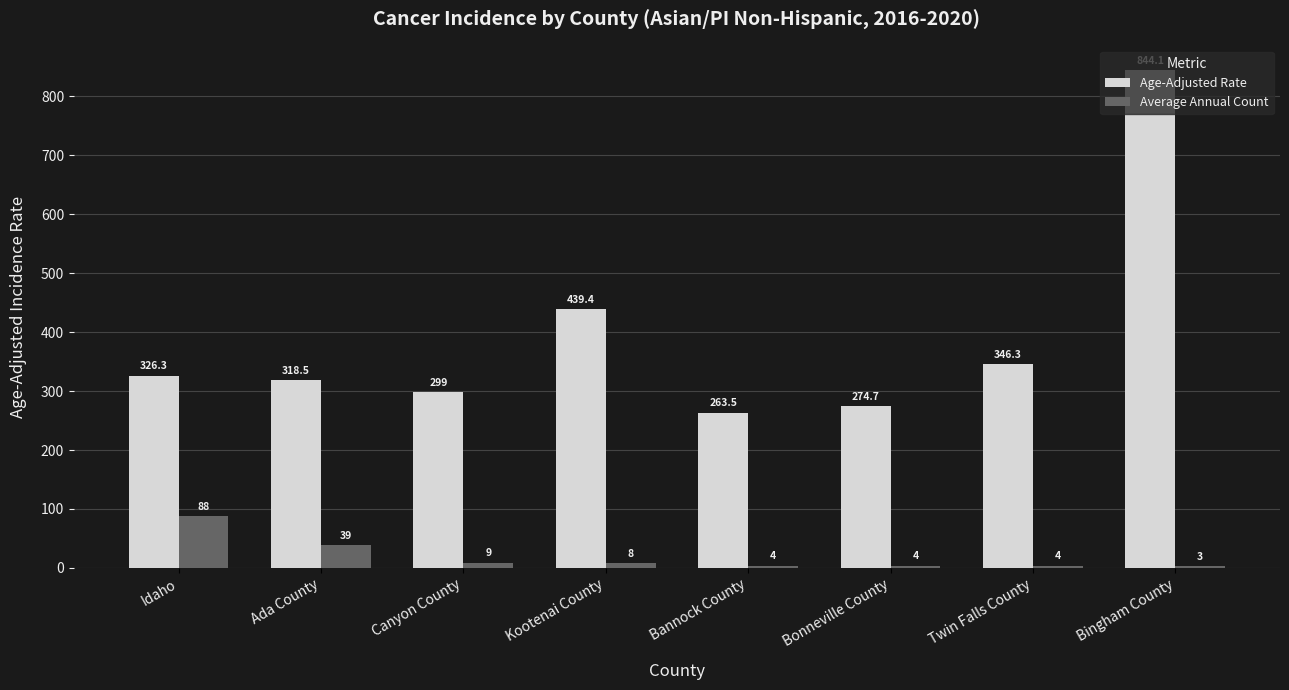

What are all the series names shown in the legend?

Age-Adjusted Rate, Average Annual Count